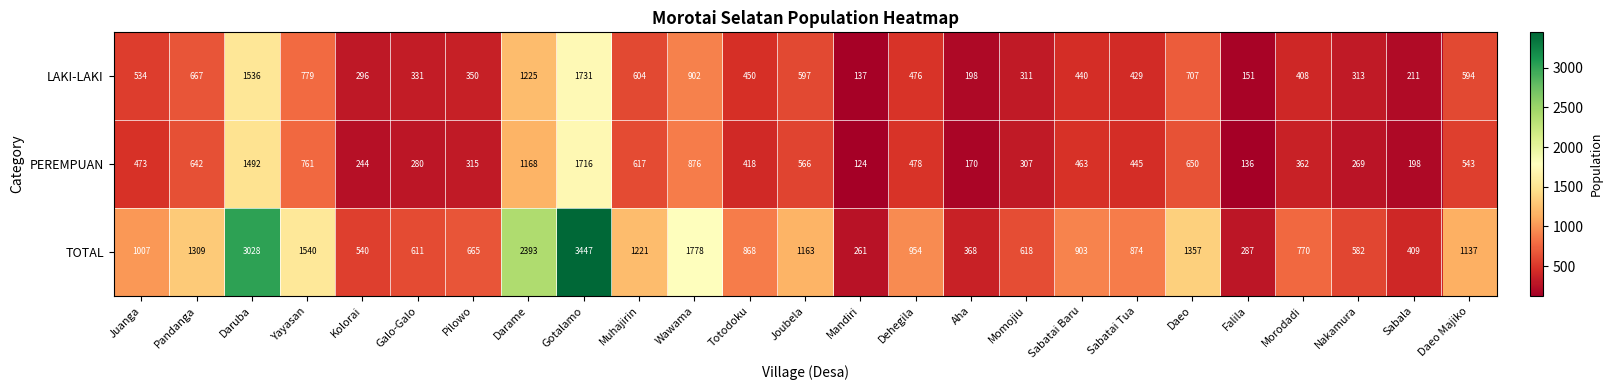

At how many categories does at least one series exceed 2597?

2